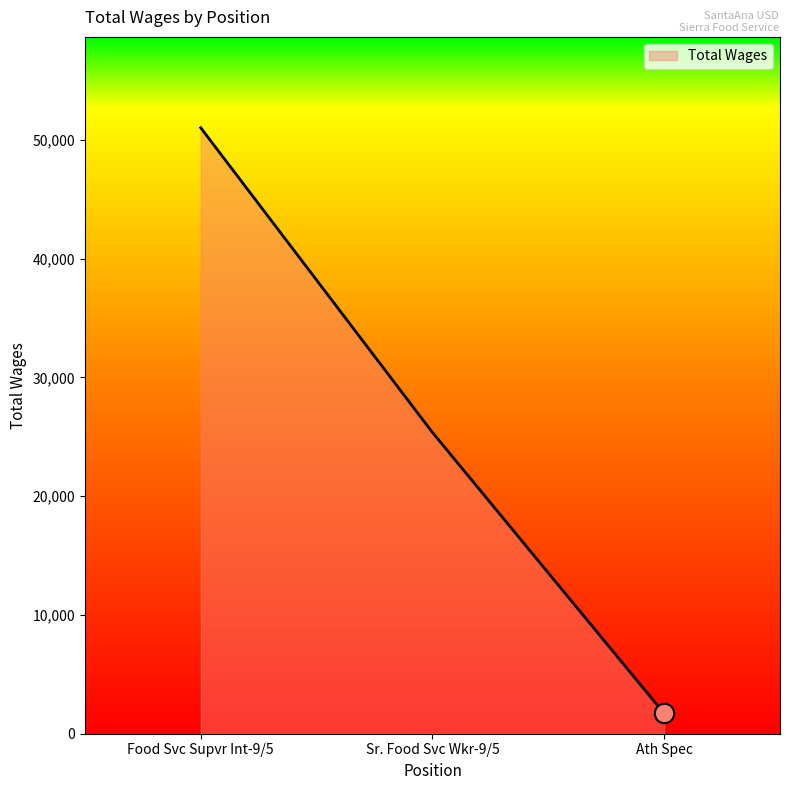

Read the value at Food Svc Supvr Int-9/5.

51028